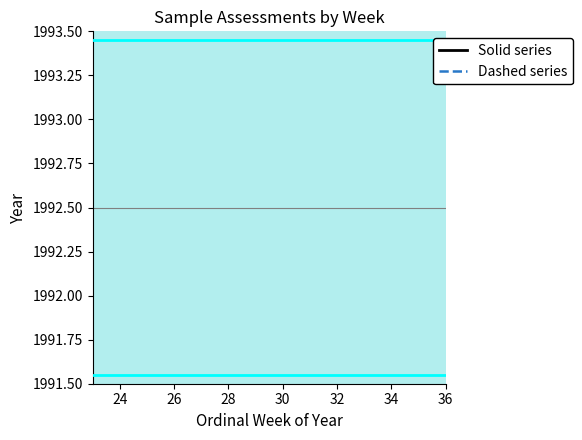

What is the value of the 1993 (solid) point at the 1st from the left?

24